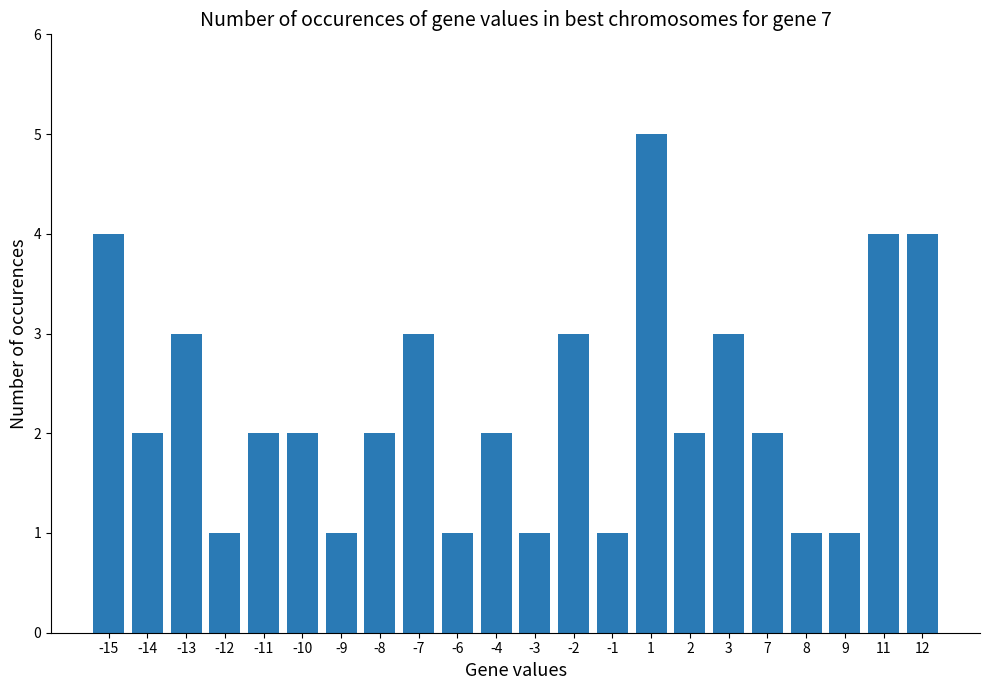

Read the value at 11.

4